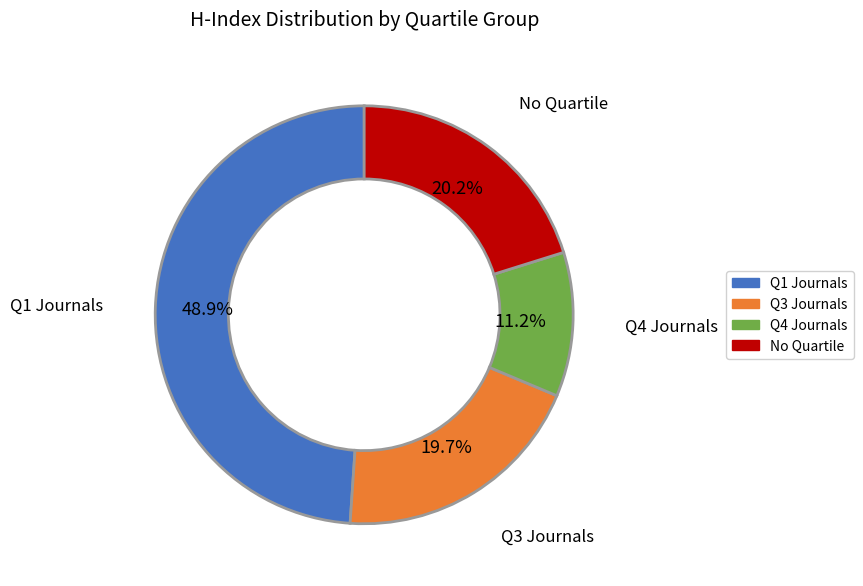

Does any single category account for the majority?

No